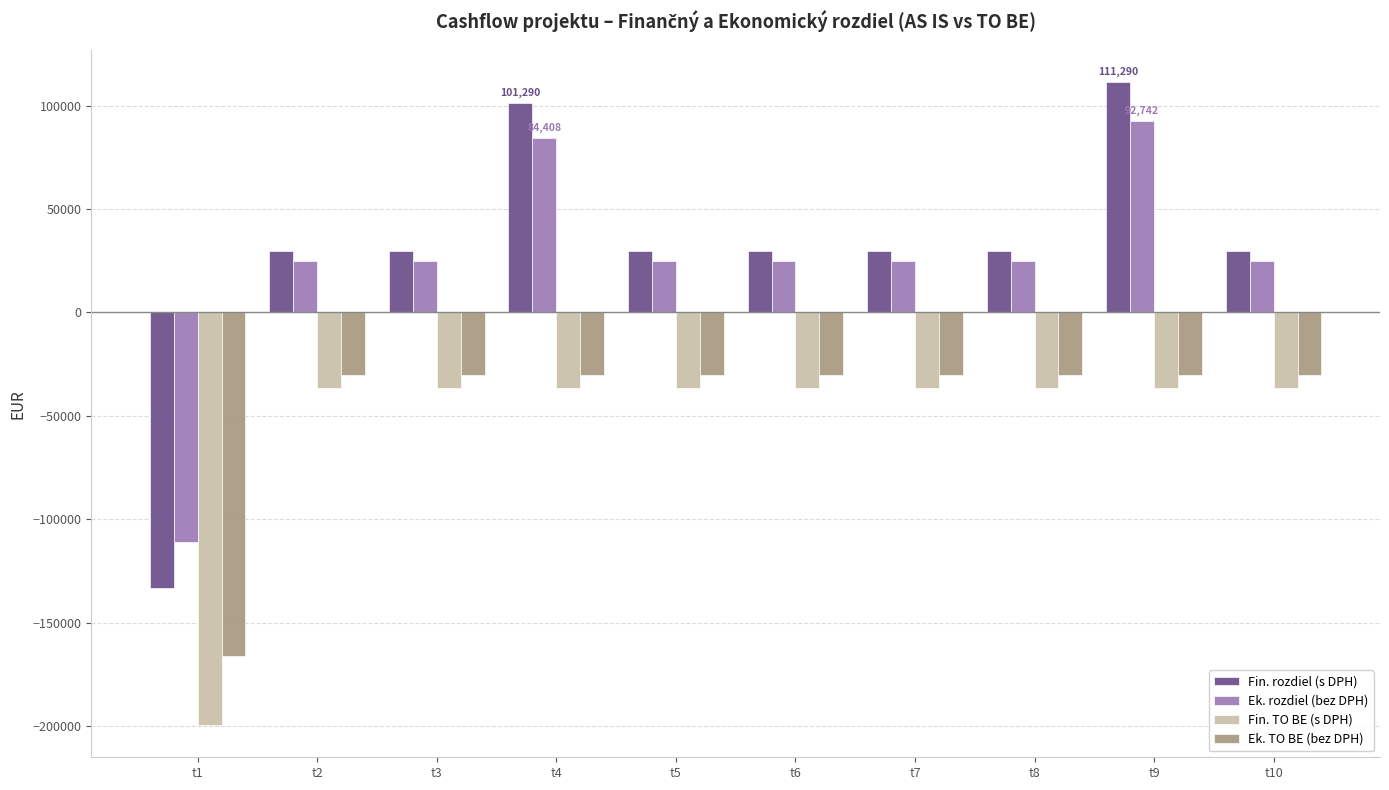

Rank the series at t5 from lowest to highest value.

Fin. TO BE (s DPH), Ek. TO BE (bez DPH), Ek. rozdiel (bez DPH), Fin. rozdiel (s DPH)